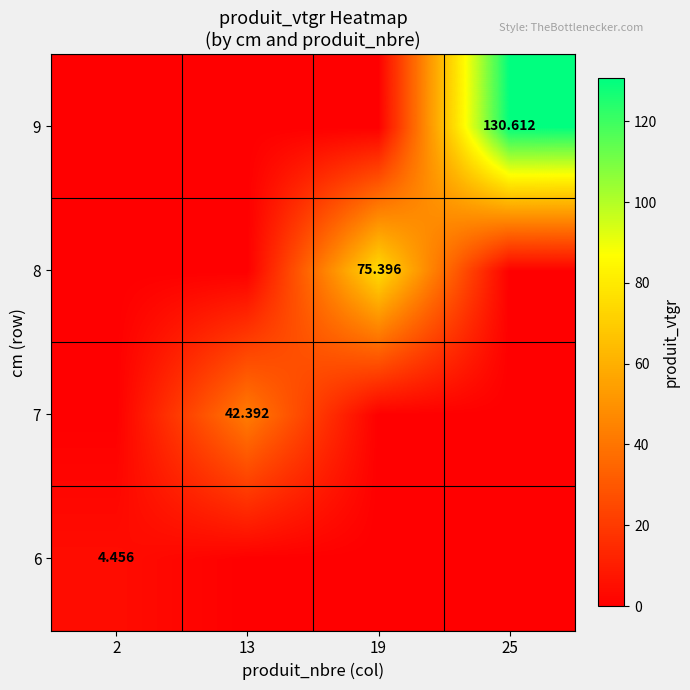

Rank the categories by 8 value from highest to lowest.

19, 2, 13, 25